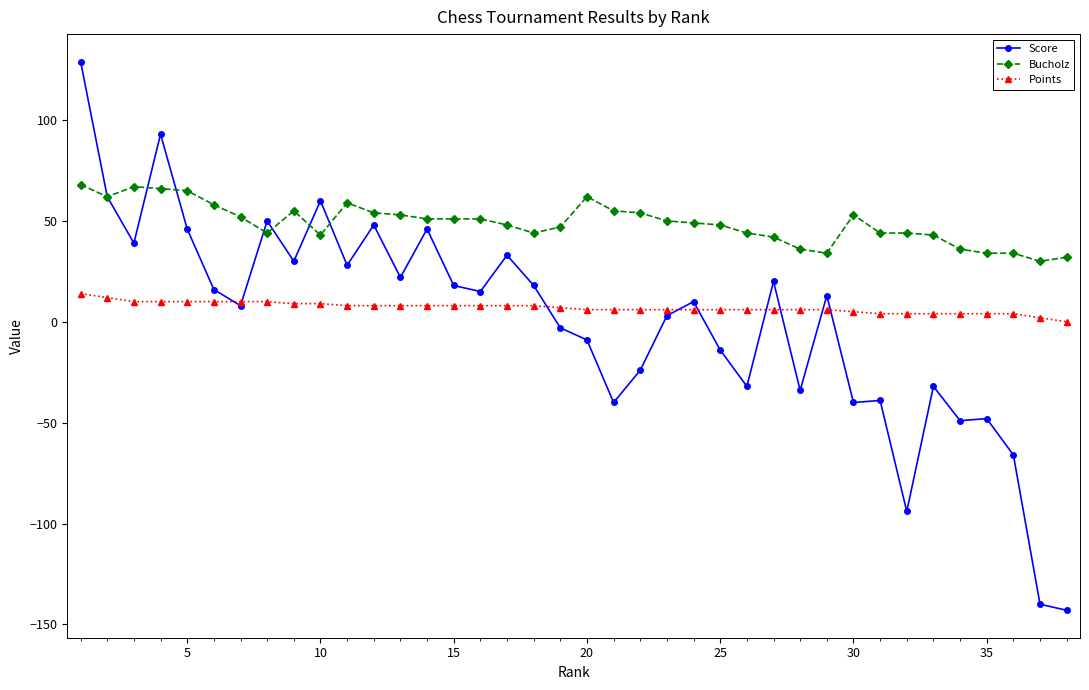

What is the lowest value of the Bucholz series?

30